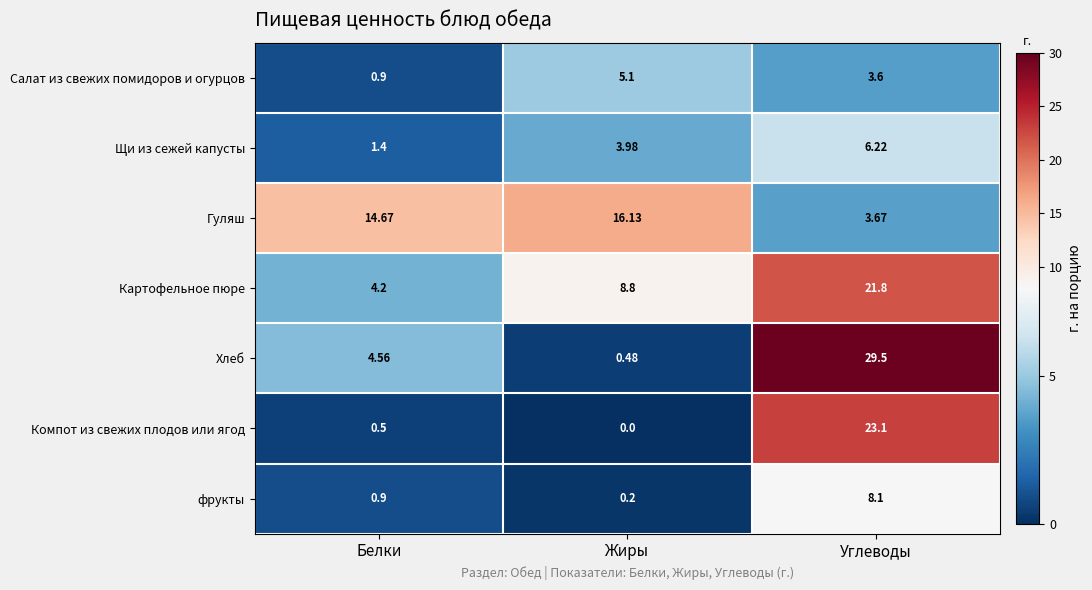

At which label is Щи из сежей капусты closest to 3?

Жиры